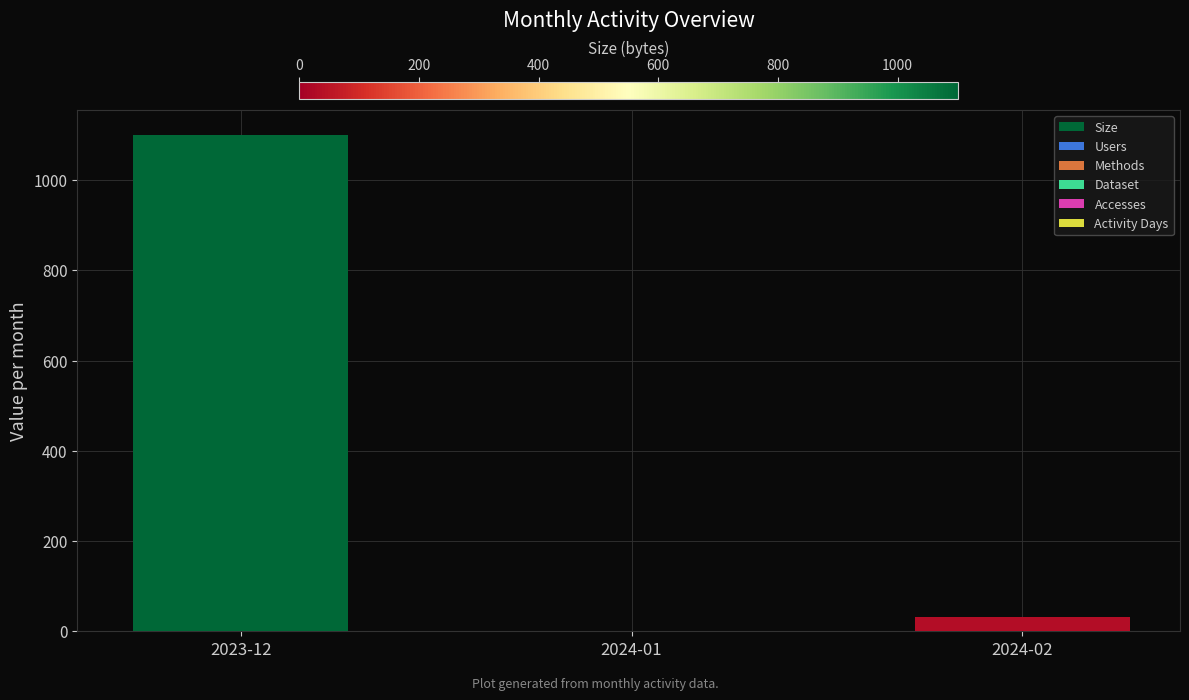

What is the maximum value shown in the chart?

1101